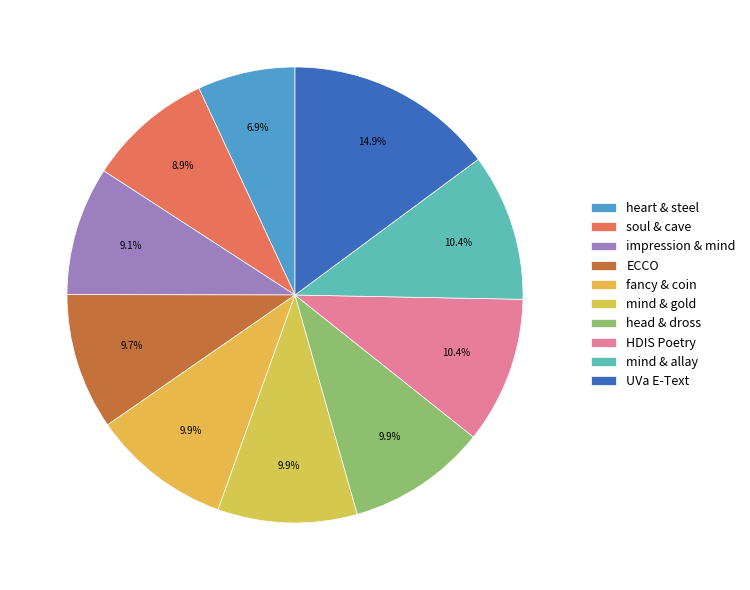

To the nearest percent, what is the difference between the largest and smallest slice percentages?

8%